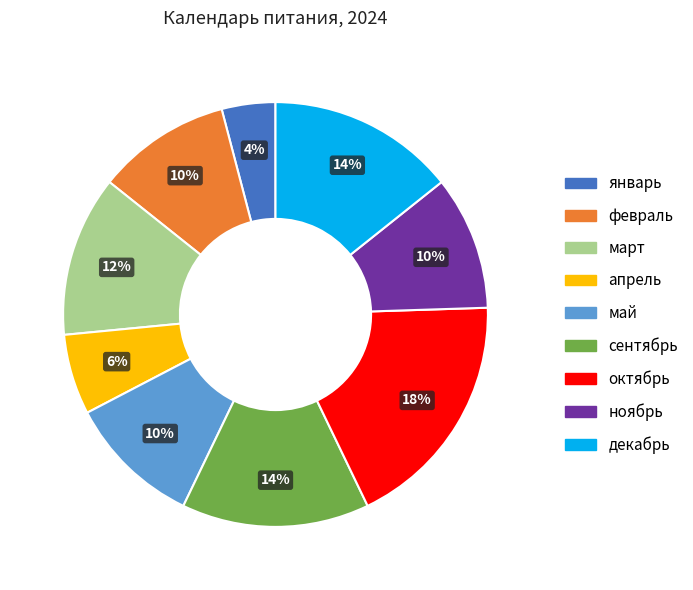

Combined, do май and апрель account for over 50%?

No